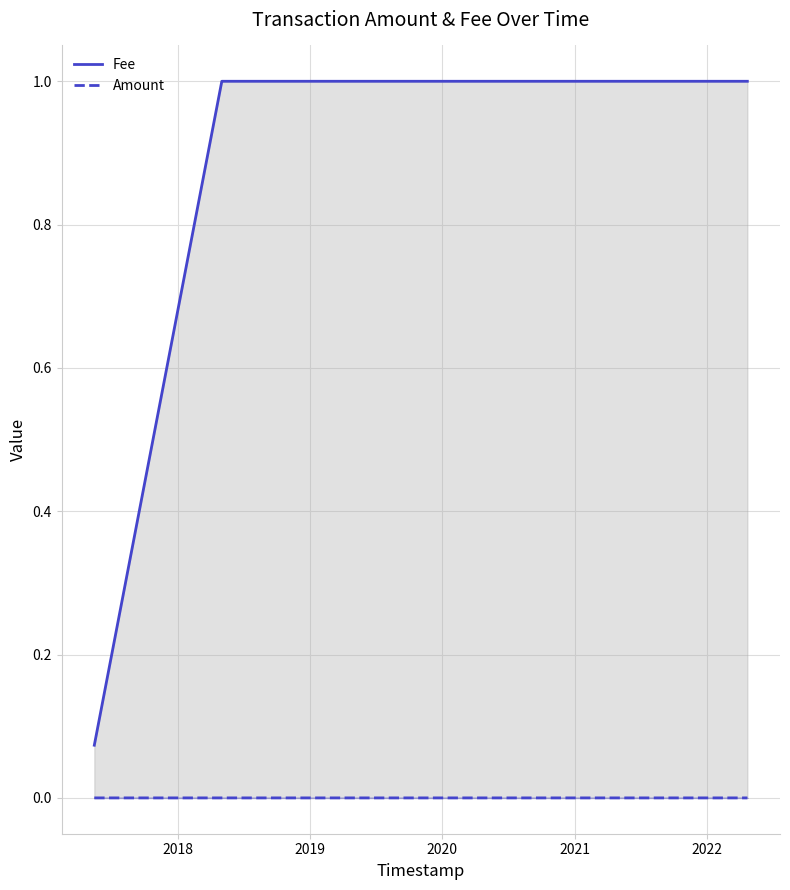

How many series are shown in this chart?

2